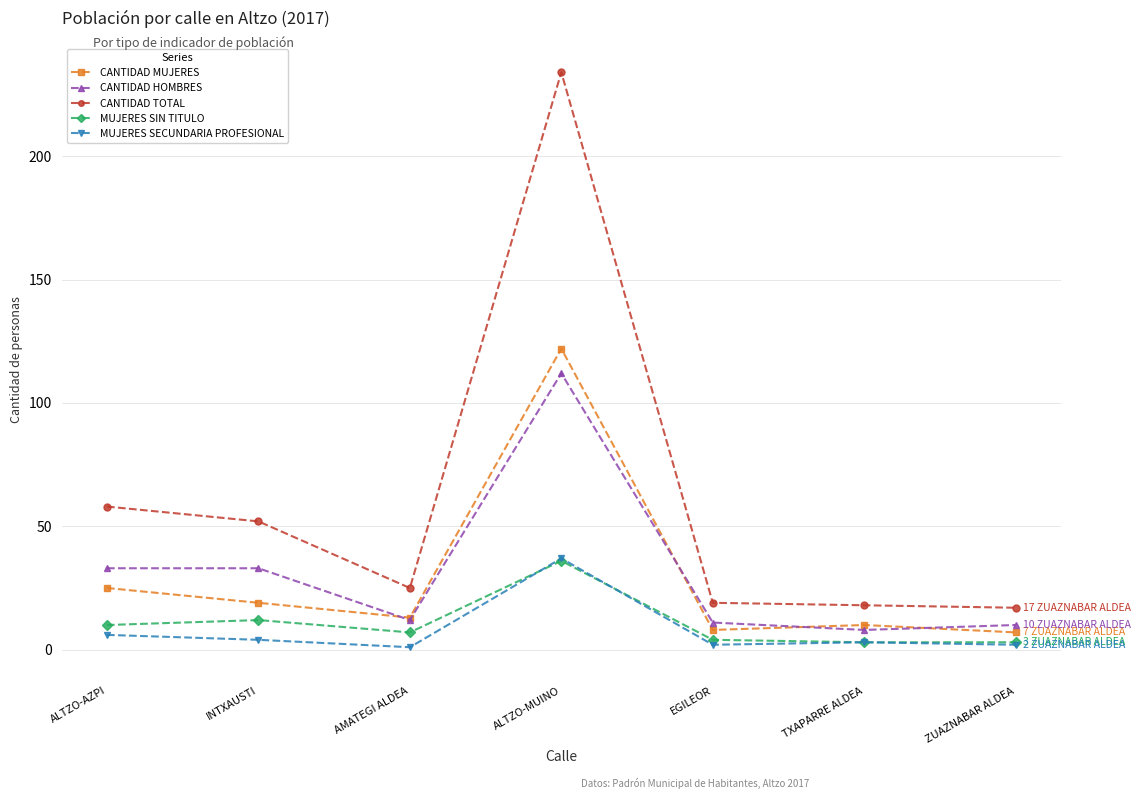

At which label does MUJERES SECUNDARIA PROFESIONAL reach its peak?

ALTZO-MUINO